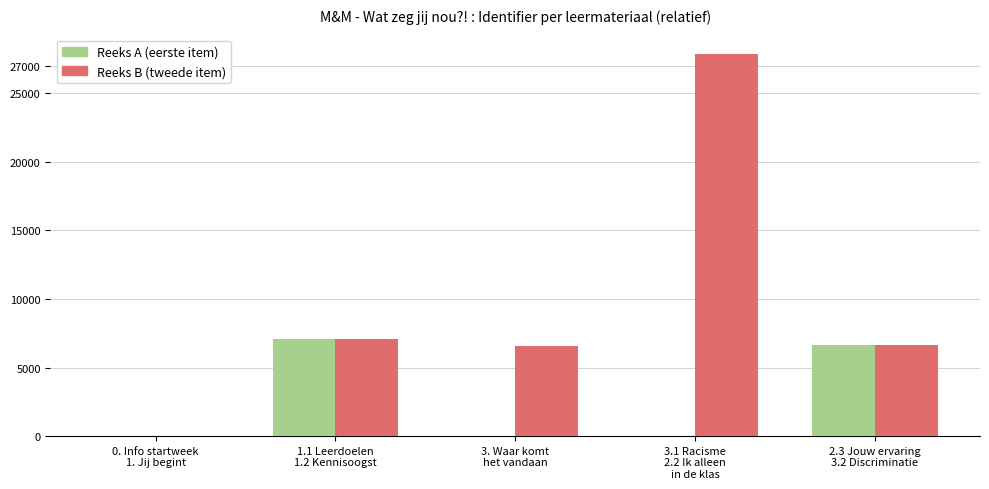

Are the bars grouped side by side (vs. stacked)?

Yes